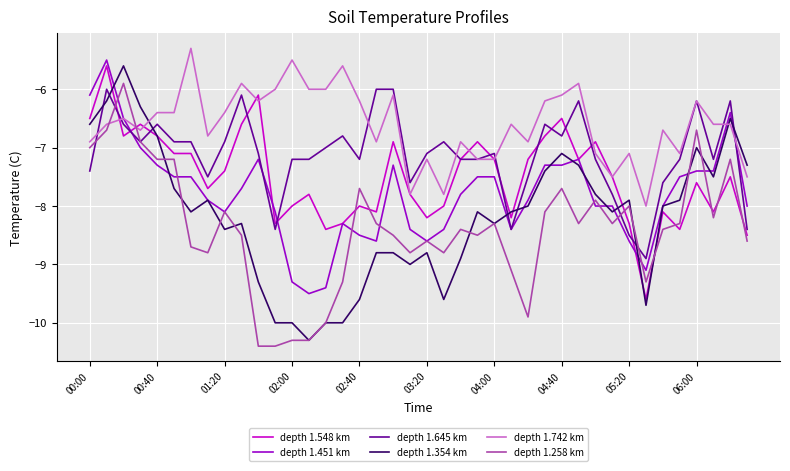

Which series has the largest total across all categories?

depth 1.742 km